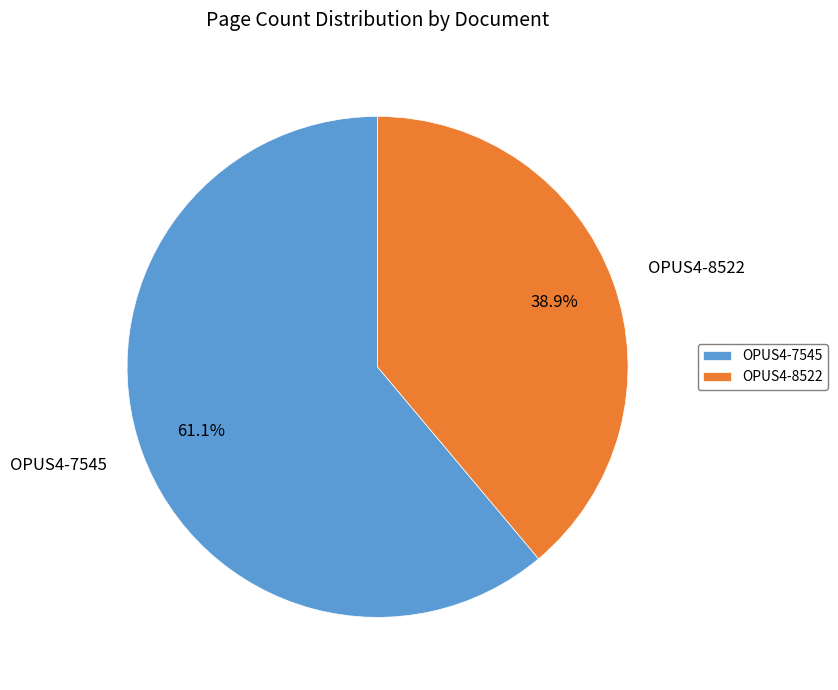

To the nearest percent, what is the difference between the OPUS4-8522 and OPUS4-7545 slice percentages?

22%